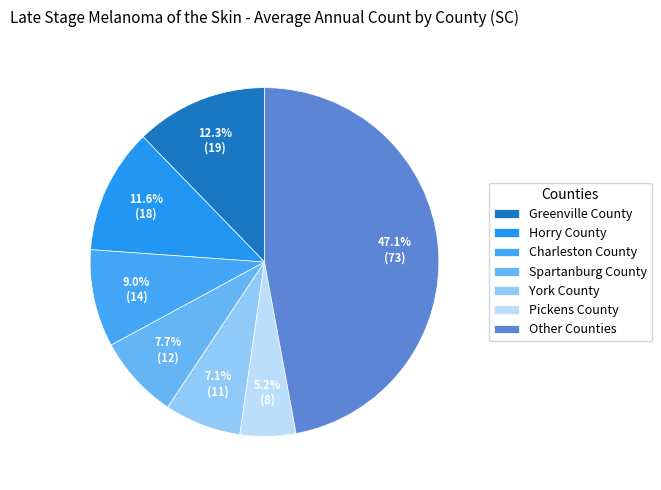

What is the largest slice in the pie chart?

Other Counties